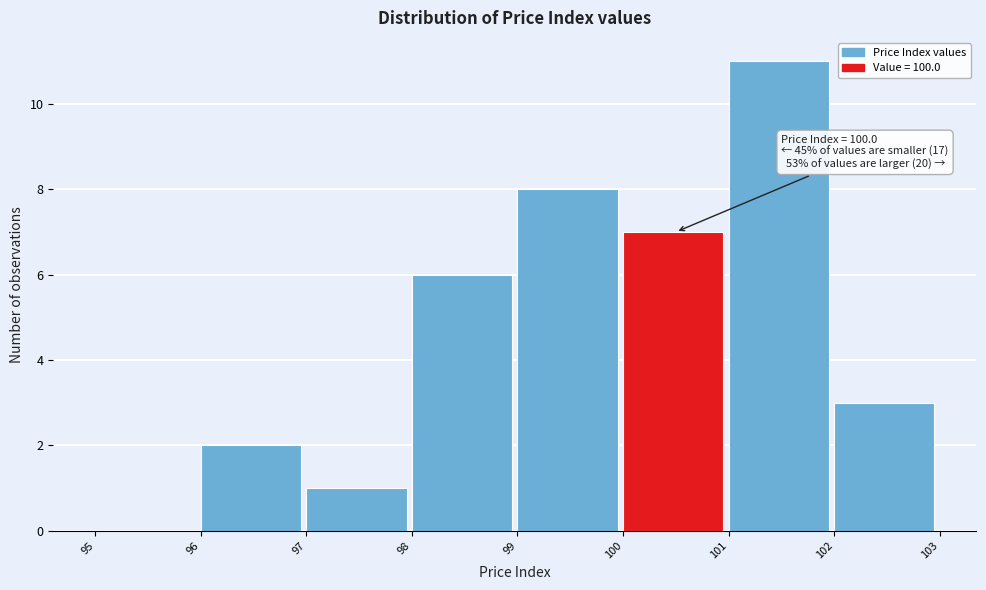

Over which range of the x-axis is the bar tallest?

101 to 102